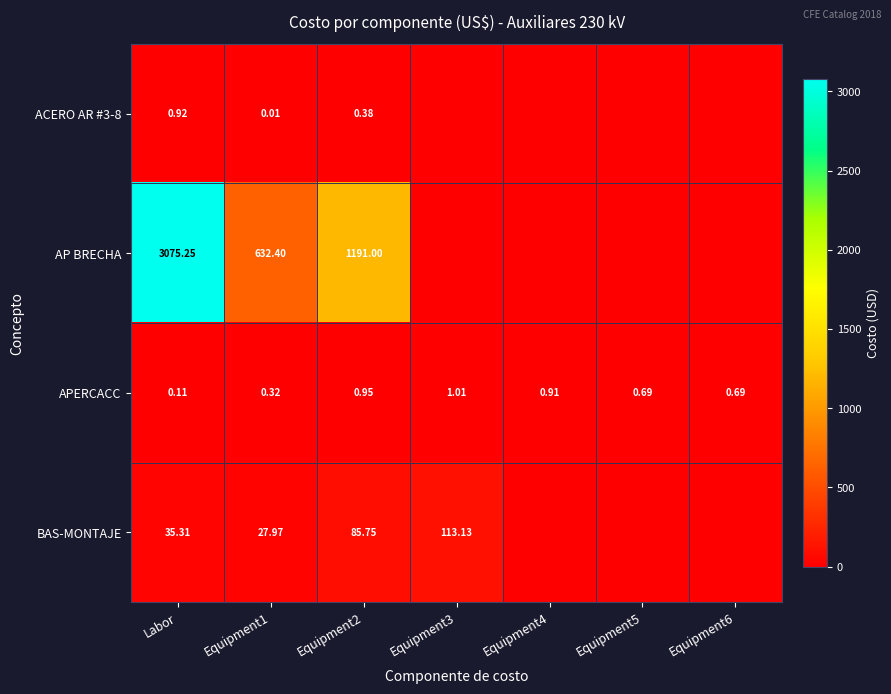

Is the value of APERCACC at Labor greater than the value of BAS-MONTAJE at Equipment1?

No